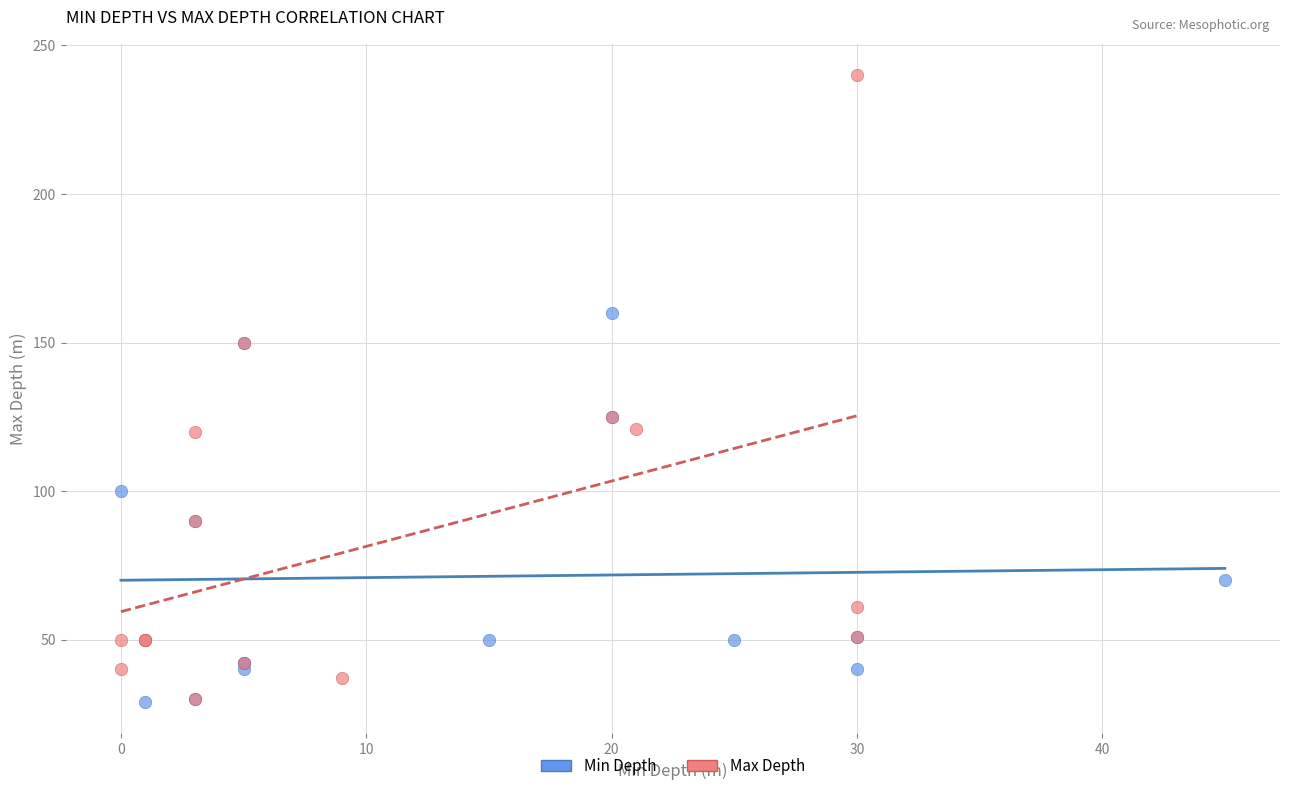

Which series reaches the maximum Y coordinate?

Max Depth